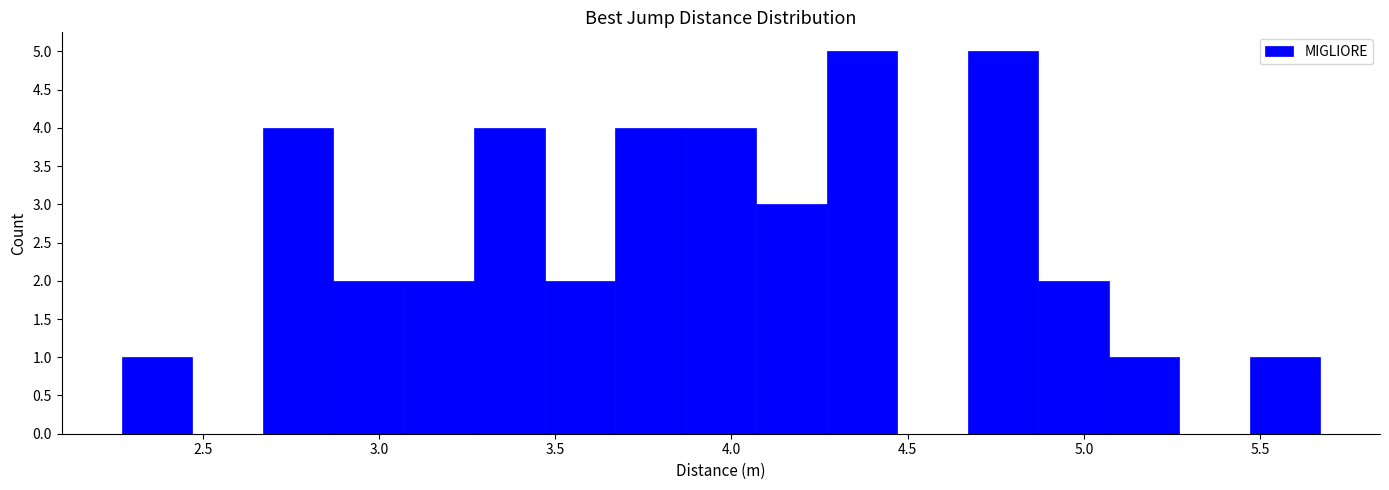

What is the height of the bar covering 3.67 to 3.87 on the x-axis? Neither the bar edges nor the heights are printed on the chart, so give them approximately, as read against the axes.

4